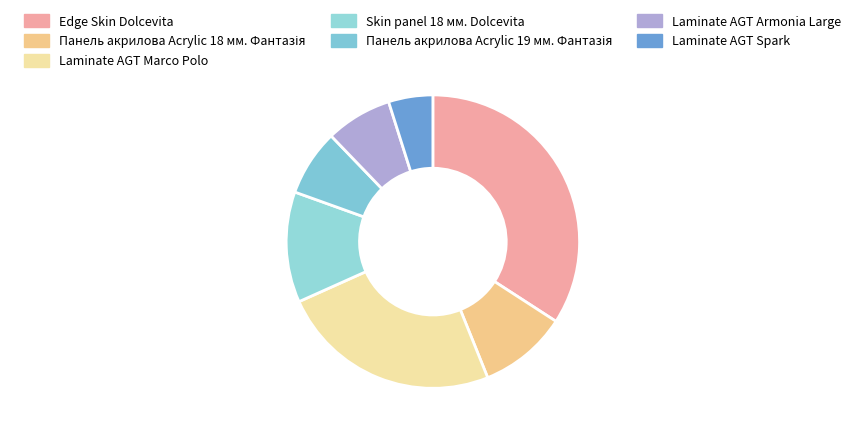

Is it true that Edge Skin Dolcevita is 25% of the pie?

False